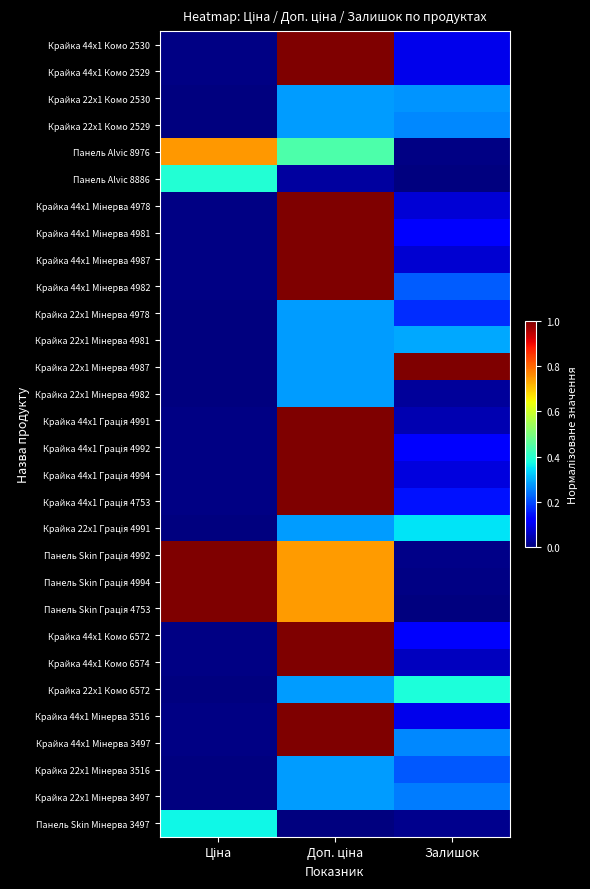

Between Ціна and Залишок, which is larger?

Залишок